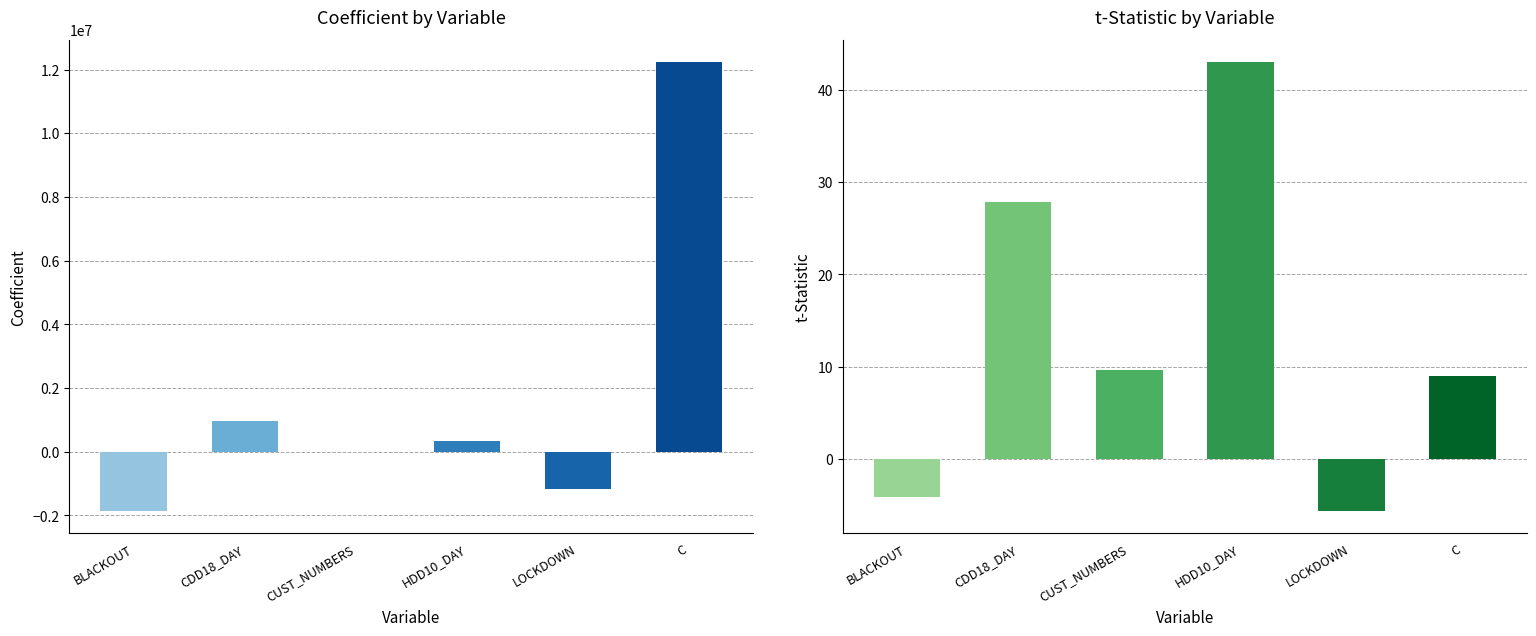

What is the total value across all series at BLACKOUT?

-1860239.1